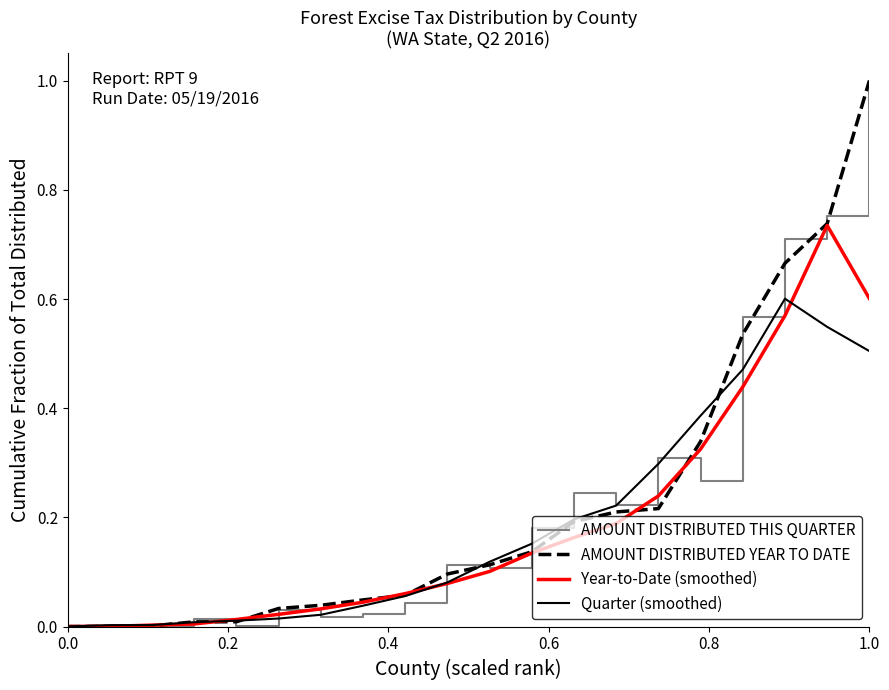

What is the maximum value for AMOUNT DISTRIBUTED YEAR TO DATE?

1.0